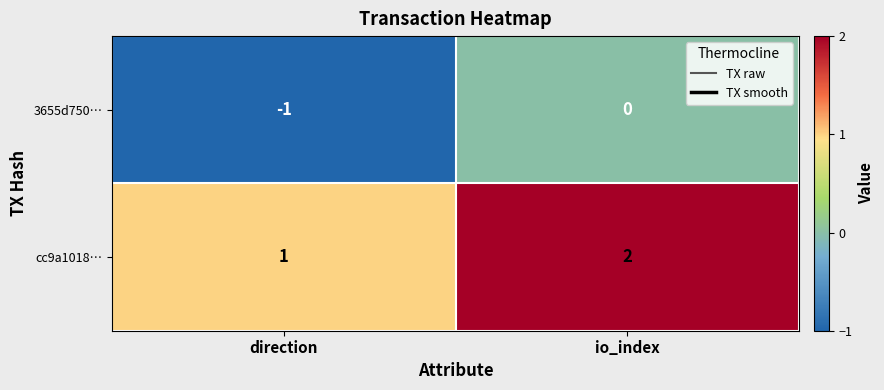

At how many categories does at least one series exceed 0?

2